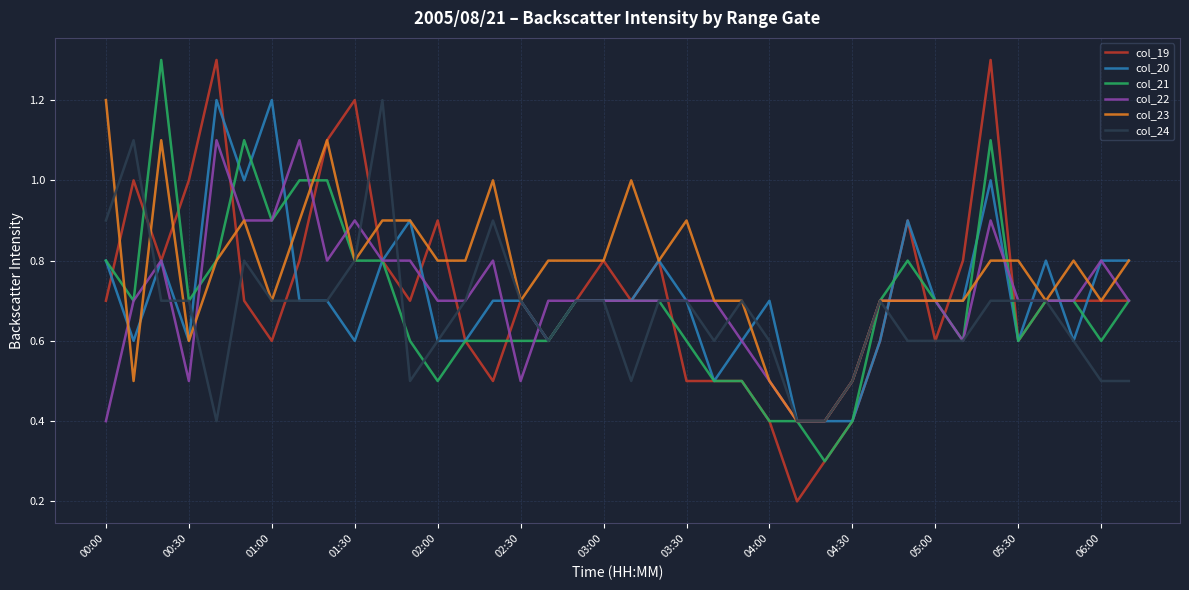

Which series has the largest range (max minus min)?

col_19